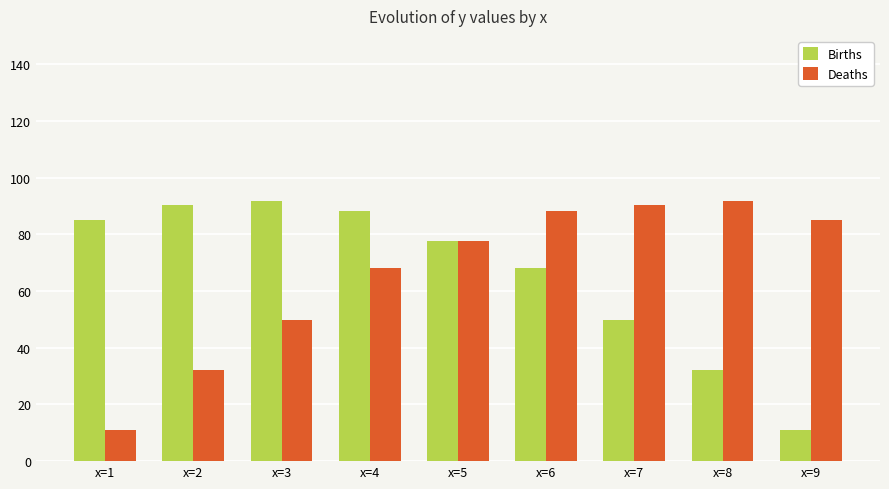

What is the smallest value displayed?

11.1